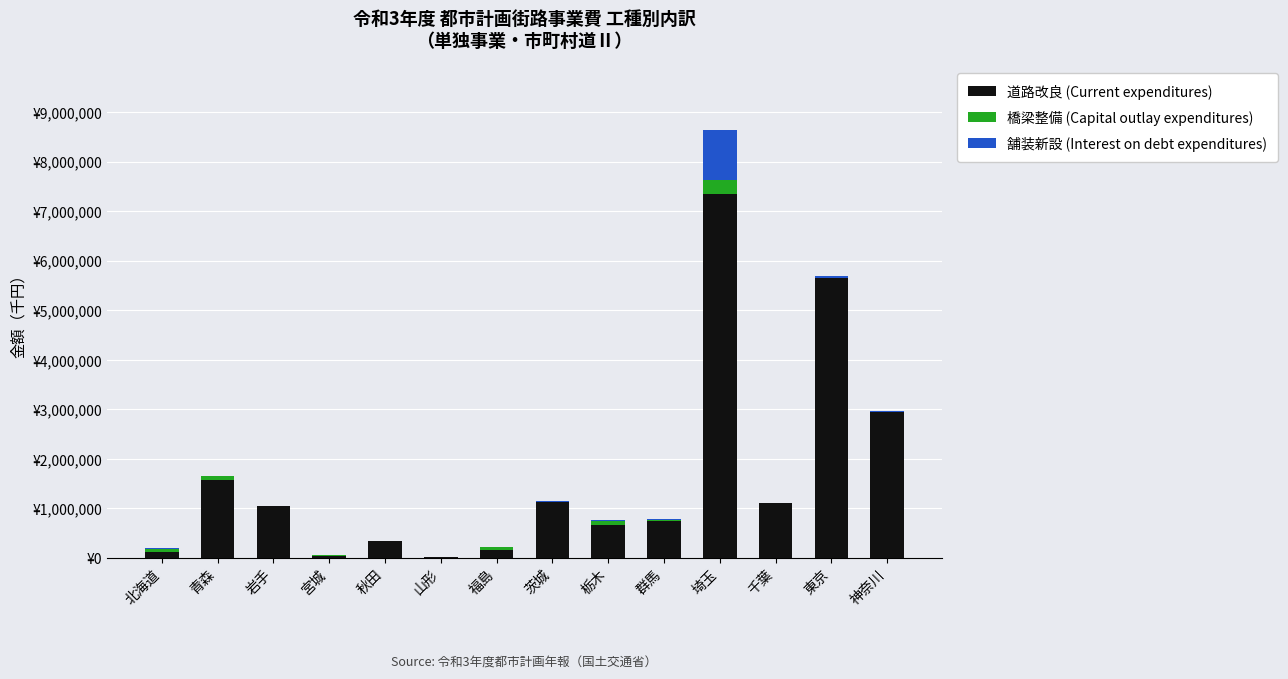

What are all the series names shown in the legend?

道路改良 (Current expenditures), 橋梁整備 (Capital outlay expenditures), 舗装新設 (Interest on debt expenditures)